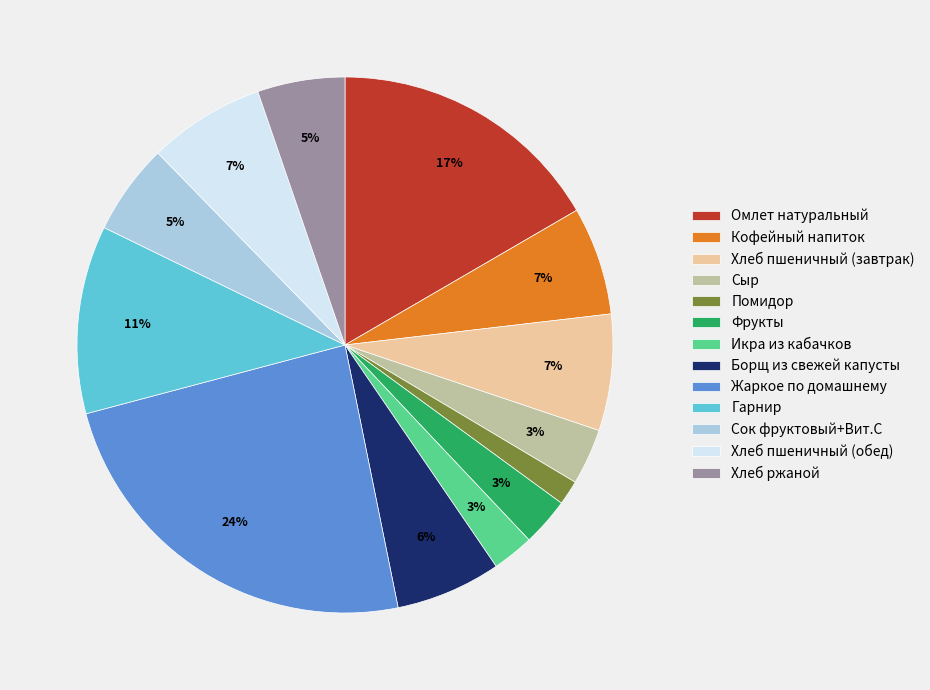

Which category has the biggest portion of the pie?

Жаркое по домашнему